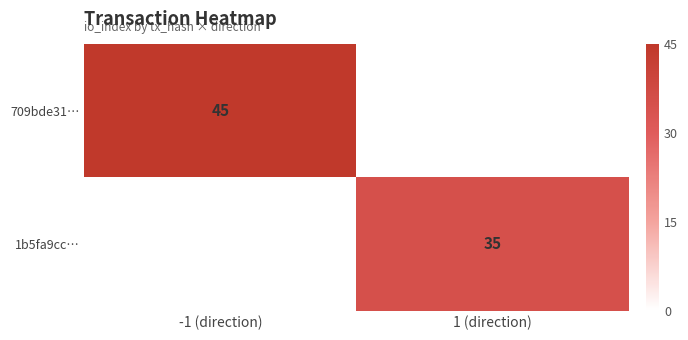

Is the value of 709bde31… at -1 (direction) greater than the value of 1b5fa9cc… at 1 (direction)?

Yes